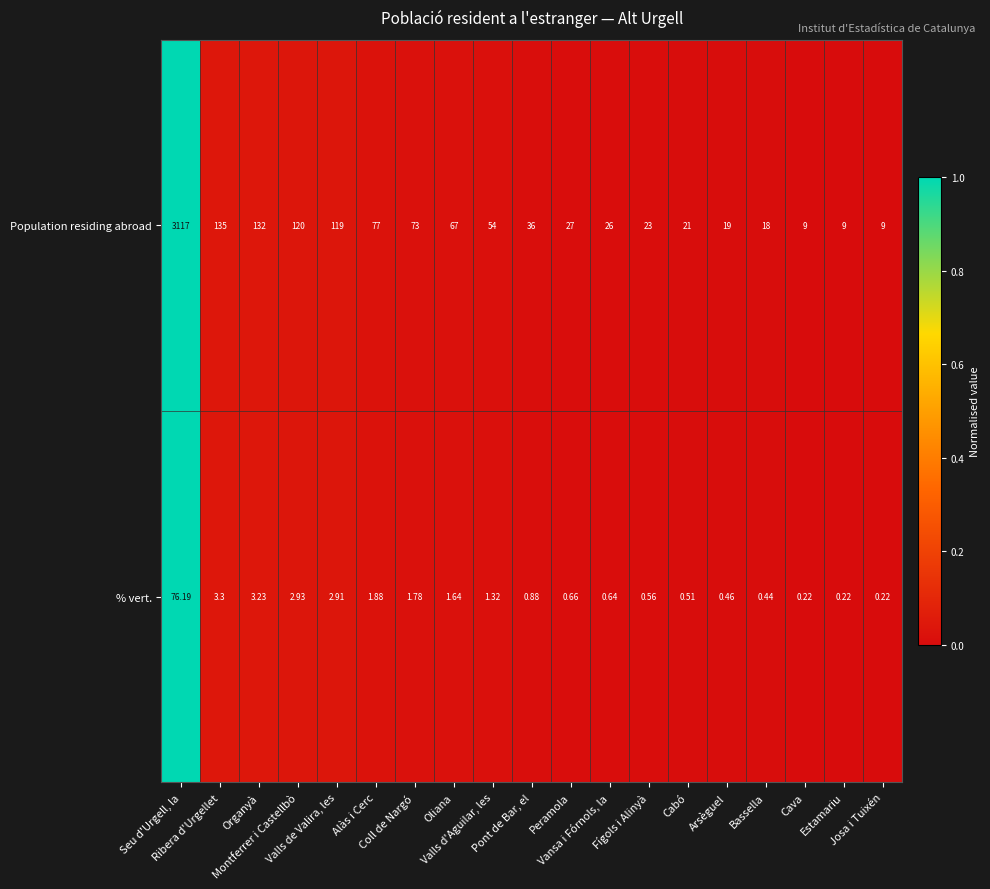

Which series has the largest range (max minus min)?

Population residing abroad